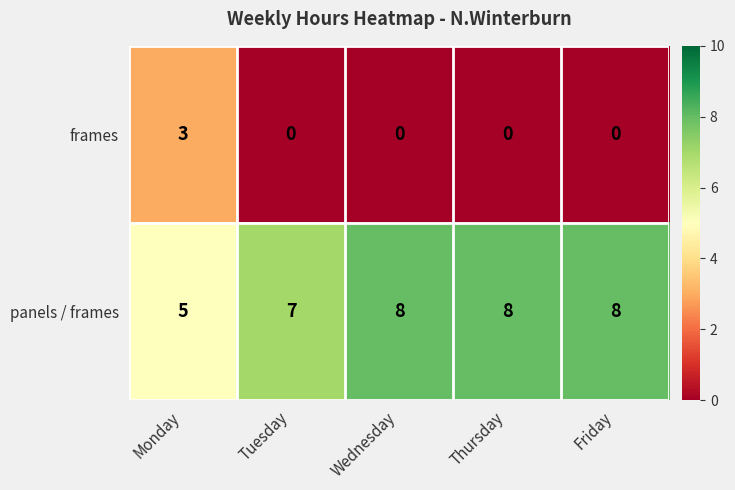

What is the total value across all series at Tuesday?

7